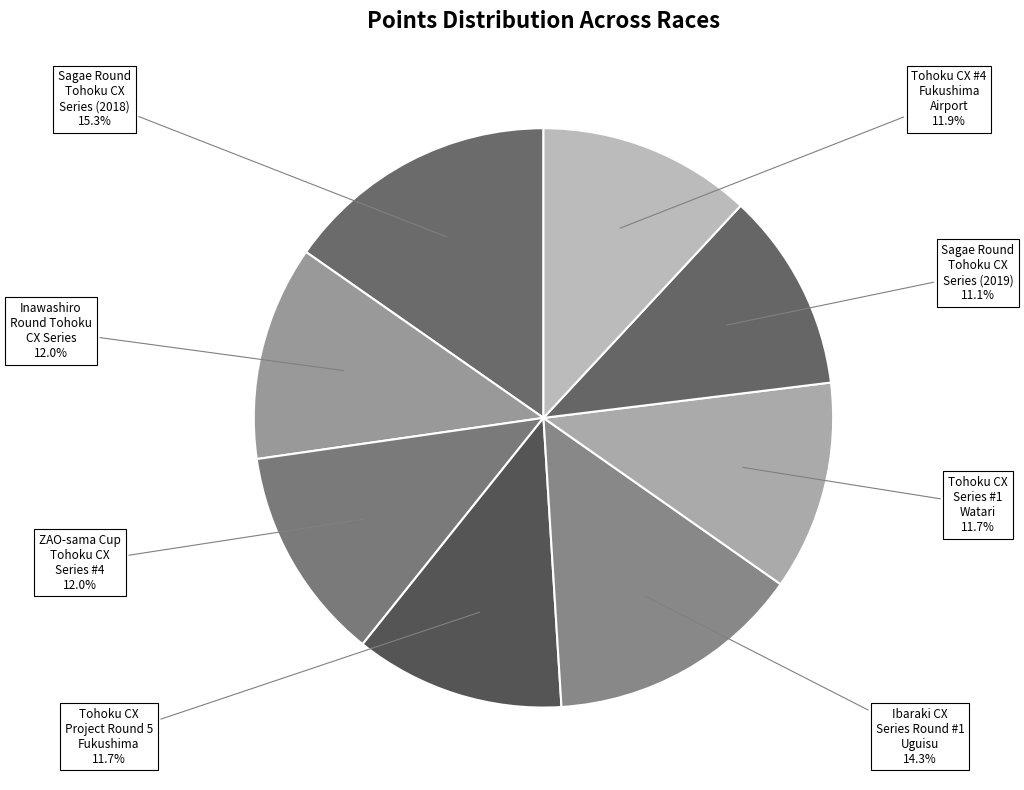

What is the ratio of the value at Inawashiro Round Tohoku CX Series to the value at Tohoku CX Series #1 Watari?

1.0